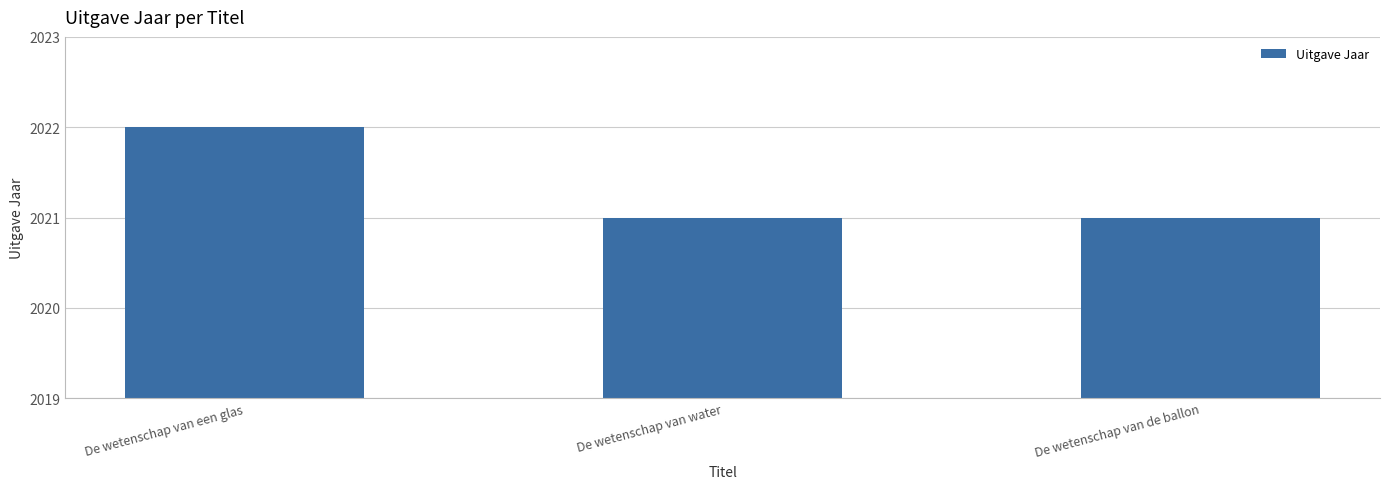

Reading left to right, extract all data points from this chart.

2022	2021	2021